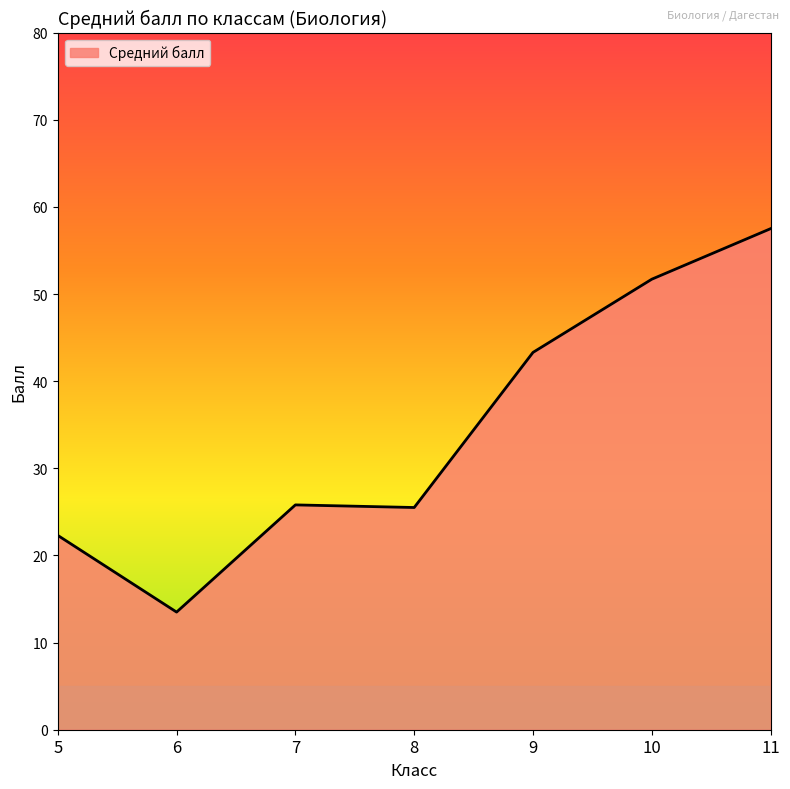

True or false: the data shows 77 at 7.

False